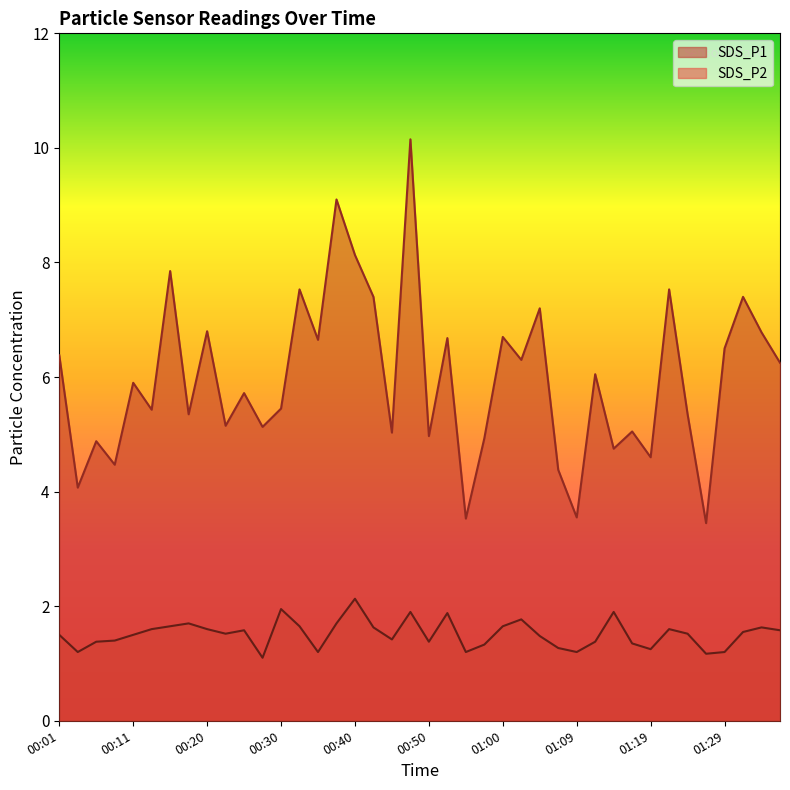

At which category does SDS_P1 reach its first local peak?

00:06